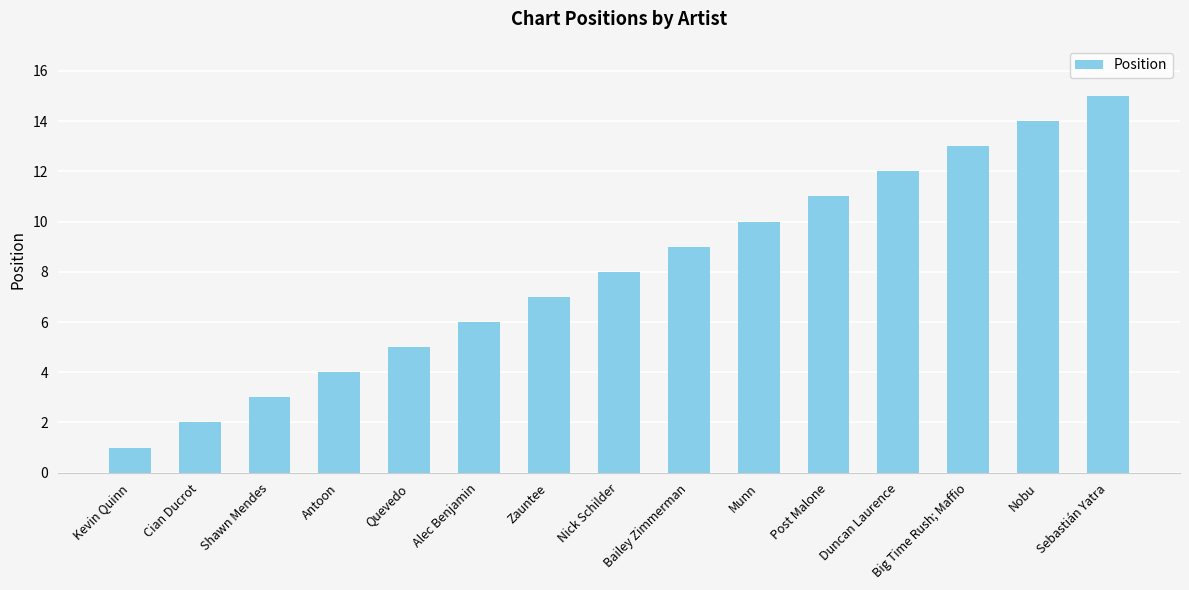

At which category does the chart reach its peak across all series?

Sebastián Yatra